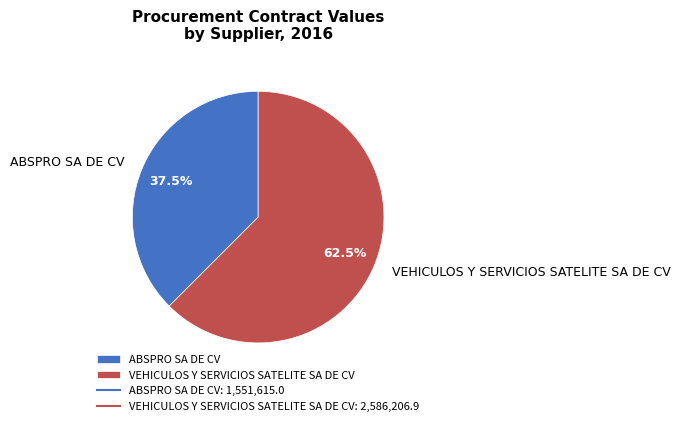

The ABSPRO SA DE CV slice represents 25% of the pie. True or false?

False